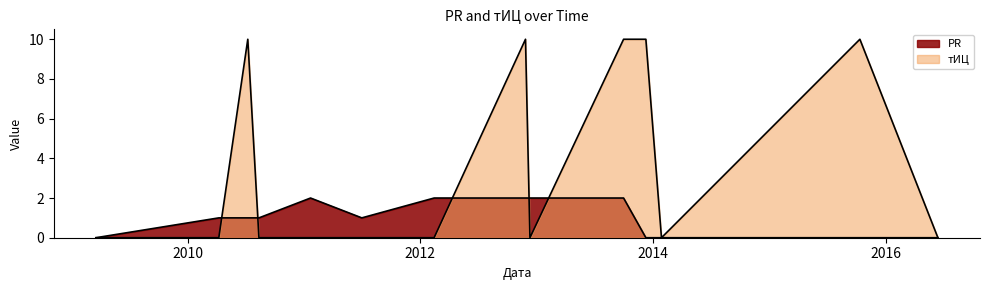

What is the label of the 1st point from the right?

2016-06-13